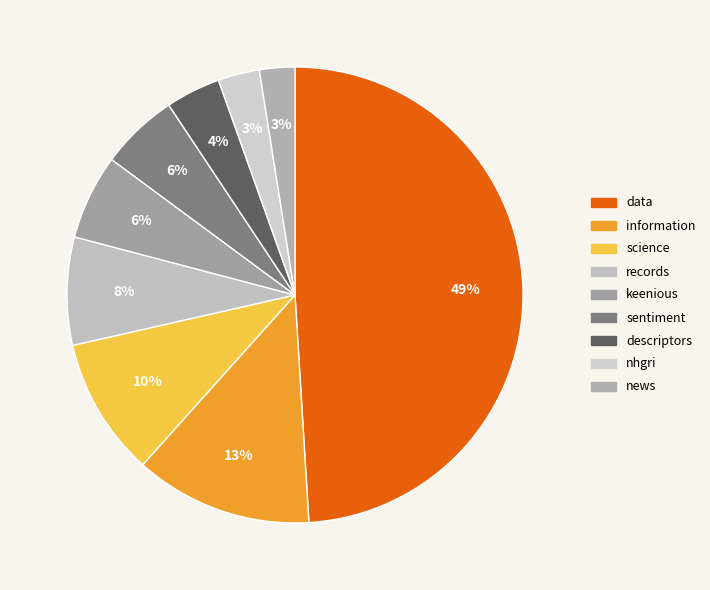

Do records and data together represent more than half of the pie?

Yes